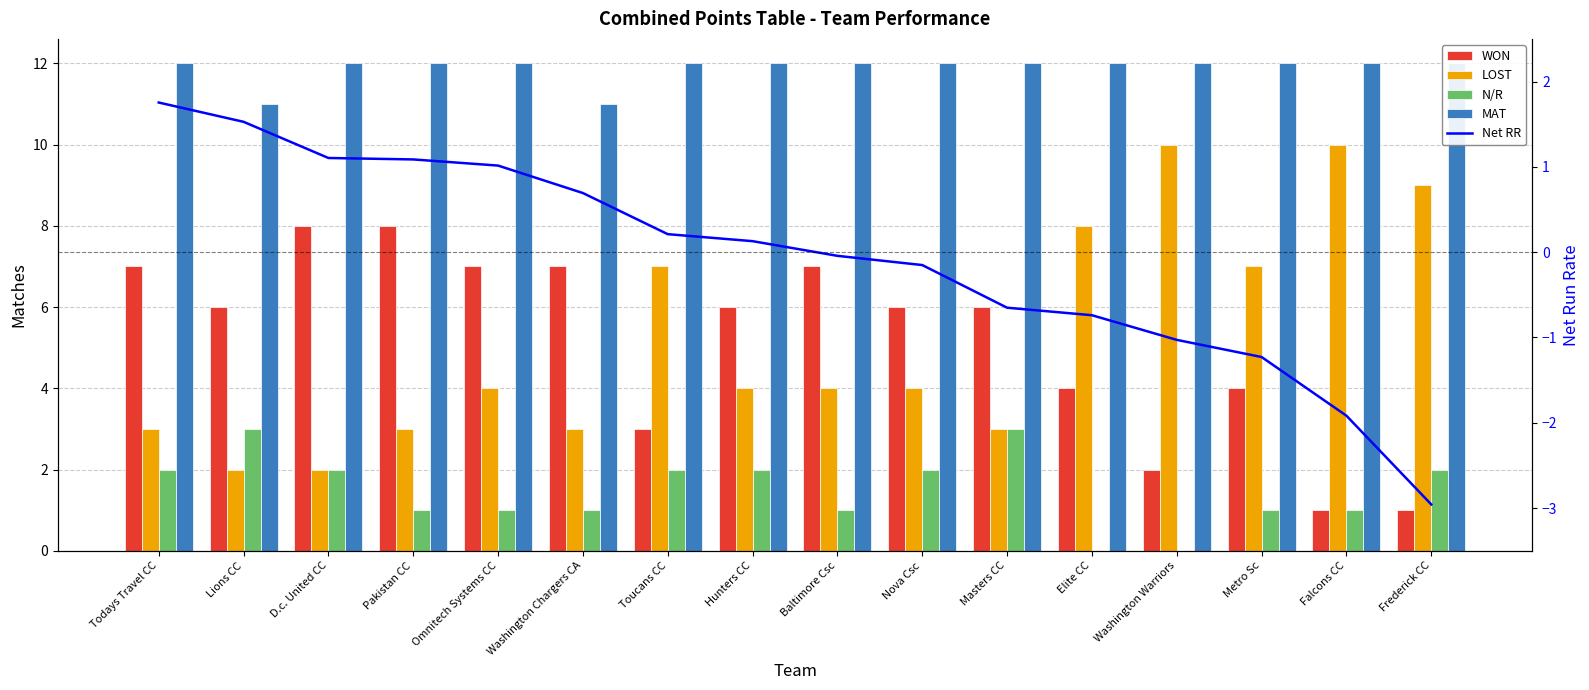

At Elite CC, list the series in order from smallest to largest.

Net RR, N/R, WON, LOST, MAT